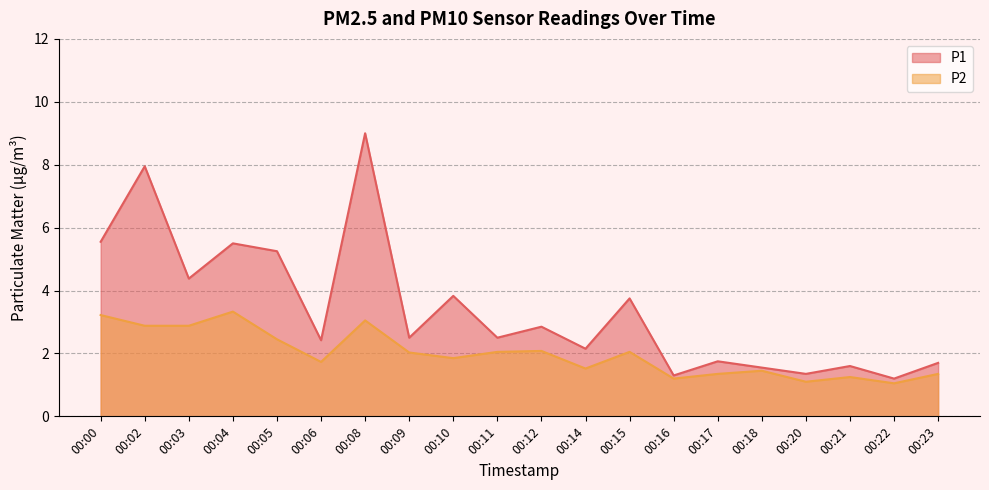

Where does the P2 series first go above 2?

00:00